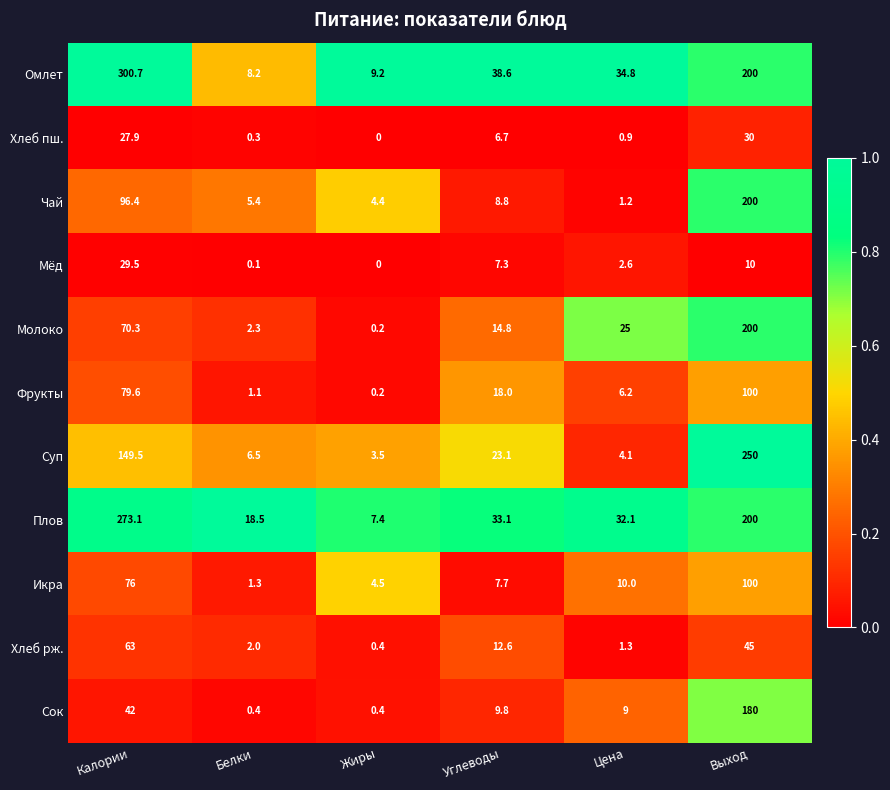

Between Калории and Белки, which series saw the biggest shift?

Омлет